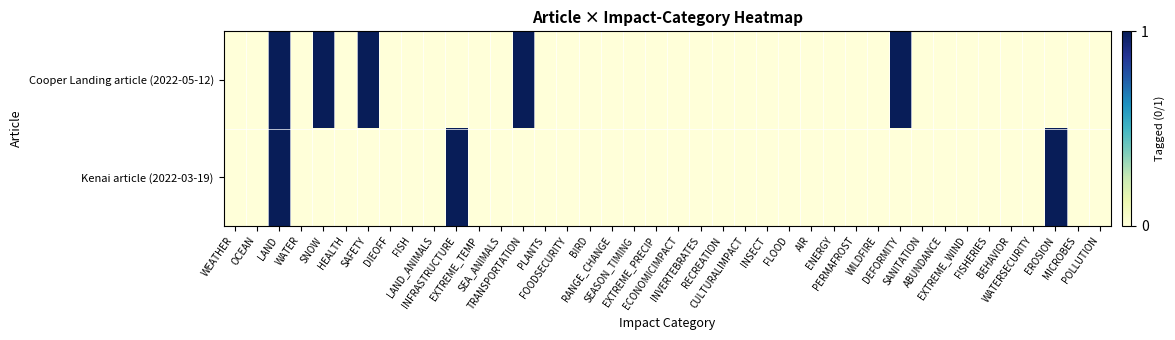

Reading left to right, list all the values displayed in this chart.

Cooper Landing article (2022-05-12): WEATHER=0	OCEAN=0	LAND=1	WATER=0	SNOW=1	HEALTH=0	SAFETY=1	DIEOFF=0	FISH=0	LAND_ANIMALS=0	INFRASTRUCTURE=0	EXTREME_TEMP=0	SEA_ANIMALS=0	TRANSPORTATION=1	PLANTS=0	FOODSECURITY=0	BIRD=0	RANGE_CHANGE=0	SEASON_TIMING=0	EXTREME_PRECIP=0	ECONOMICIMPACT=0	INVERTEBRATES=0	RECREATION=0	CULTURALIMPACT=0	INSECT=0	FLOOD=0	AIR=0	ENERGY=0	PERMAFROST=0	WILDFIRE=0	DEFORMITY=1	SANITATION=0	ABUNDANCE=0	EXTREME_WIND=0	FISHERIES=0	BEHAVIOR=0	WATERSECURITY=0	EROSION=0	MICROBES=0	POLLUTION=0
Kenai article (2022-03-19): WEATHER=0	OCEAN=0	LAND=1	WATER=0	SNOW=0	HEALTH=0	SAFETY=0	DIEOFF=0	FISH=0	LAND_ANIMALS=0	INFRASTRUCTURE=1	EXTREME_TEMP=0	SEA_ANIMALS=0	TRANSPORTATION=0	PLANTS=0	FOODSECURITY=0	BIRD=0	RANGE_CHANGE=0	SEASON_TIMING=0	EXTREME_PRECIP=0	ECONOMICIMPACT=0	INVERTEBRATES=0	RECREATION=0	CULTURALIMPACT=0	INSECT=0	FLOOD=0	AIR=0	ENERGY=0	PERMAFROST=0	WILDFIRE=0	DEFORMITY=0	SANITATION=0	ABUNDANCE=0	EXTREME_WIND=0	FISHERIES=0	BEHAVIOR=0	WATERSECURITY=0	EROSION=1	MICROBES=0	POLLUTION=0